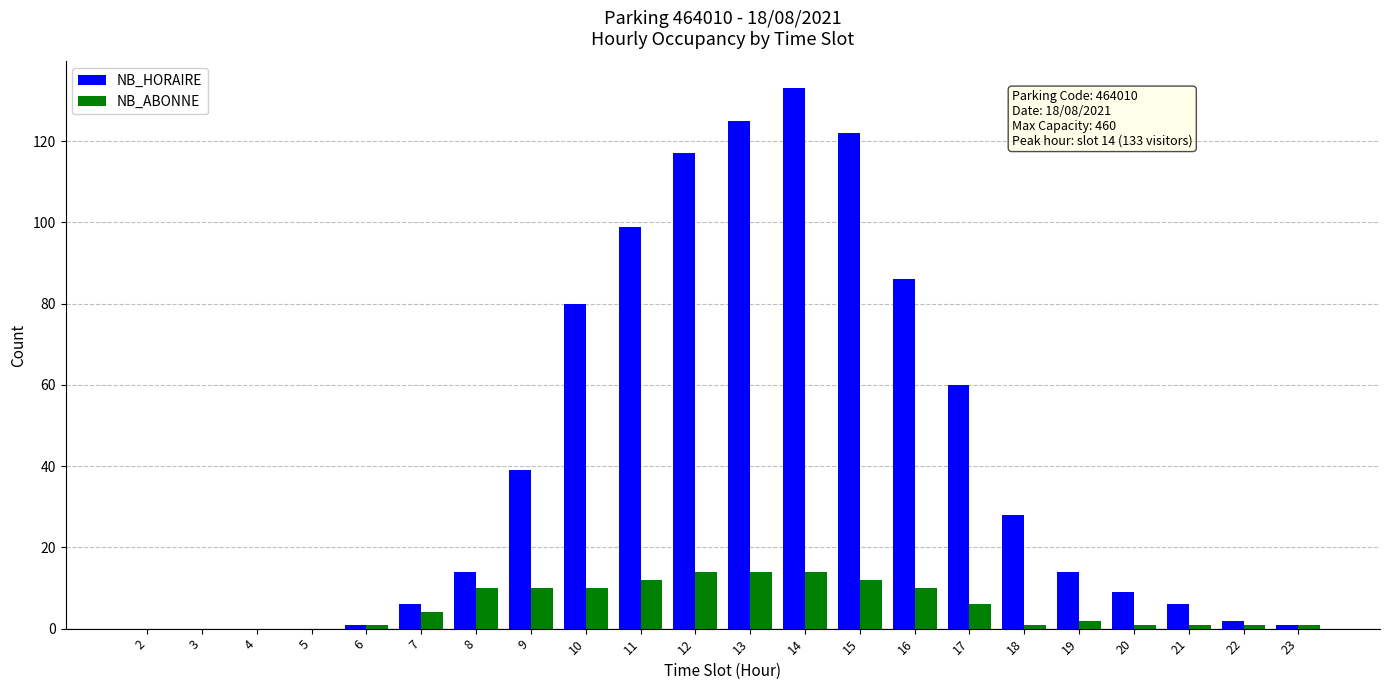

True or false: NB_HORAIRE has a value of 39 at 9.

True